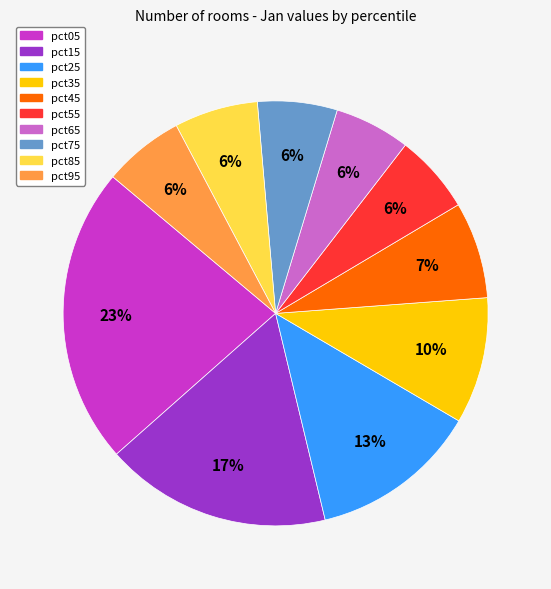

Which category has the biggest portion of the pie?

pct05